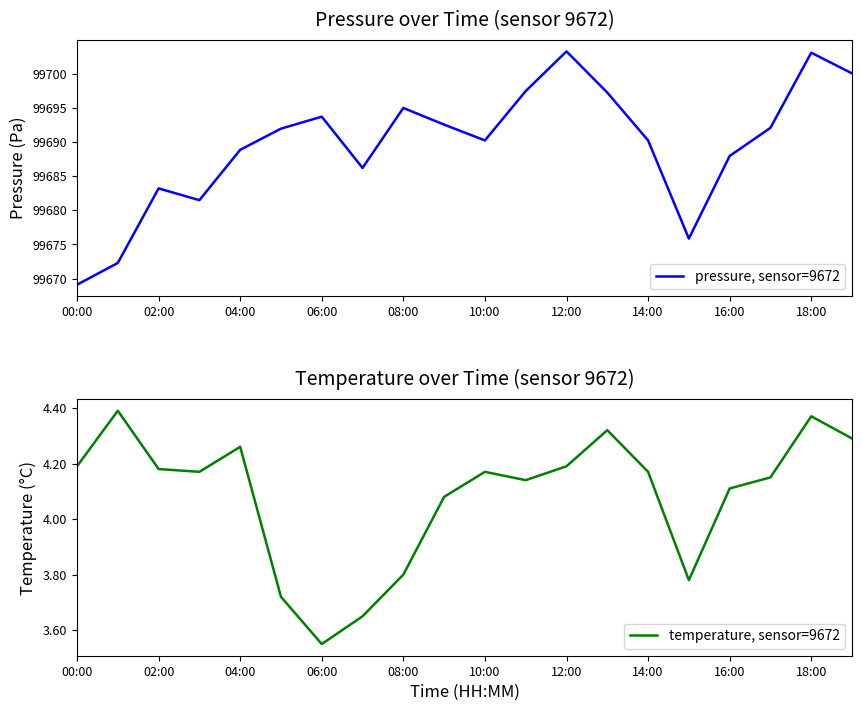

What is the average value of the temperature, sensor=9672 series?

4.1